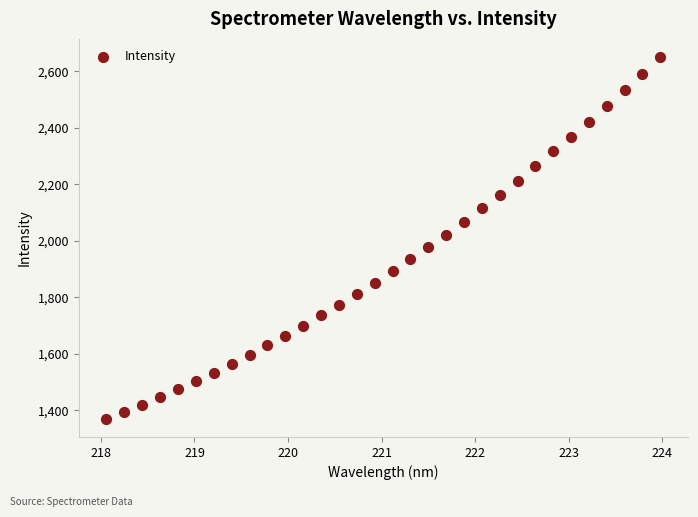

What is the range of Y values (max minus min)?

1281.3